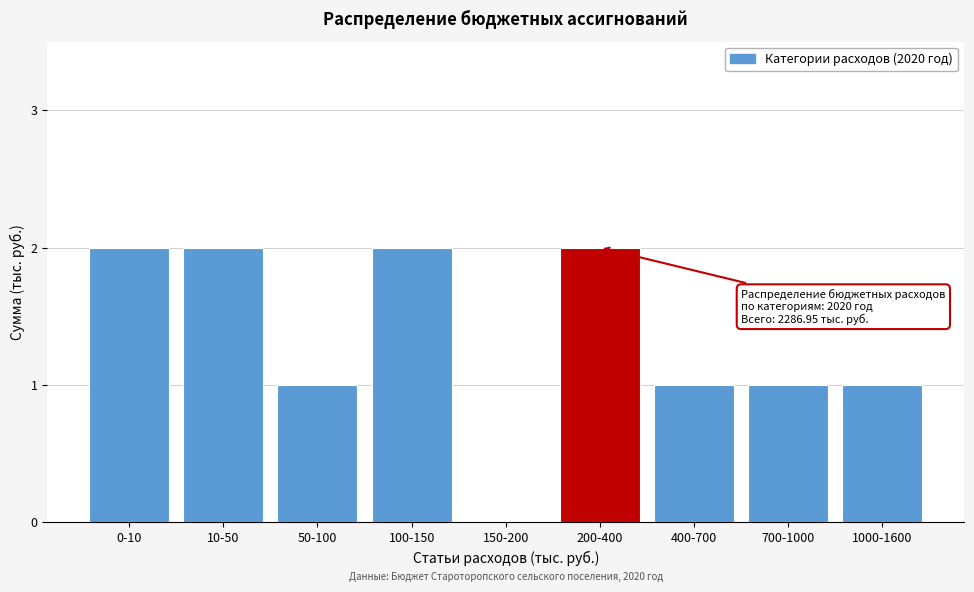

Reading left to right, what are all the values shown in this chart?

0-10=2	10-50=2	50-100=1	100-150=2	150-200=0	200-400=2	400-700=1	700-1000=1	1000-1600=1